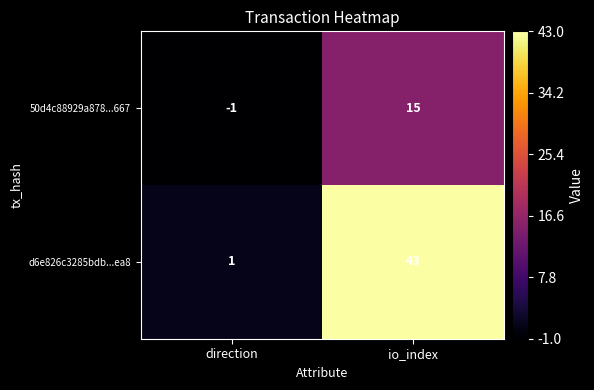

What is the total value across all series at io_index?

58